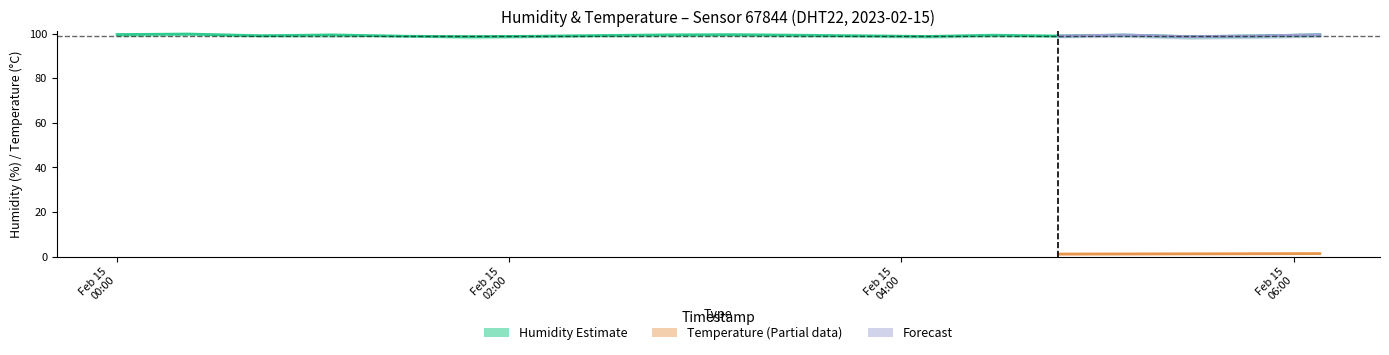

At which label does humidity_lower first exceed 98?

2023-02-15T00:00:08